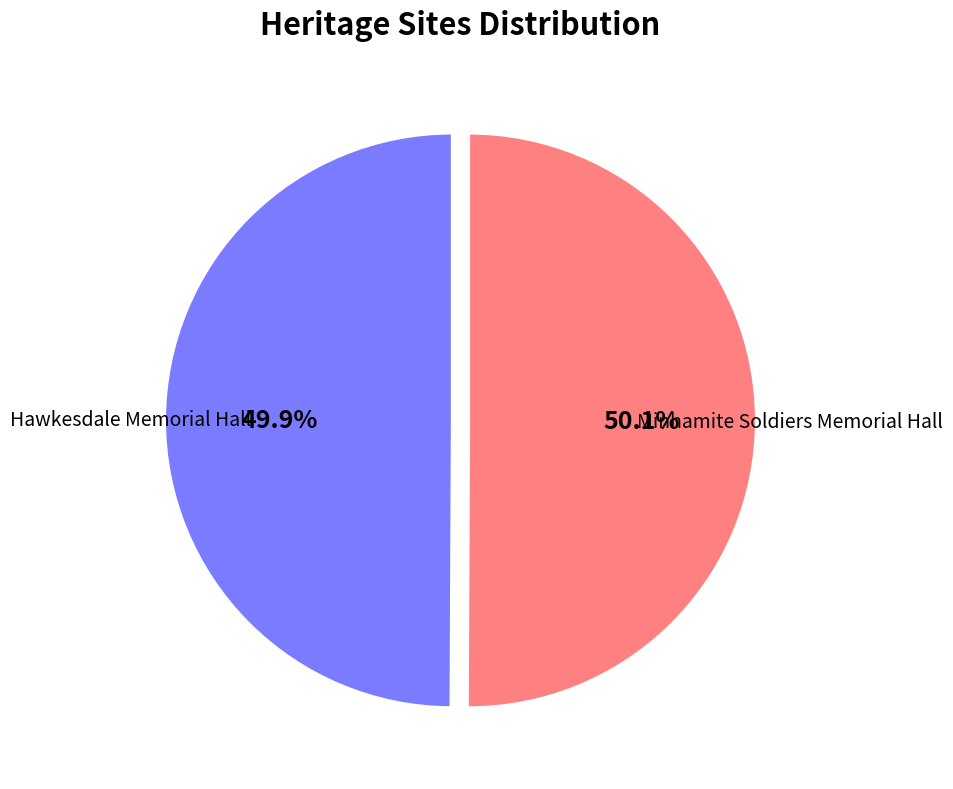

How many segments does this pie chart have?

2